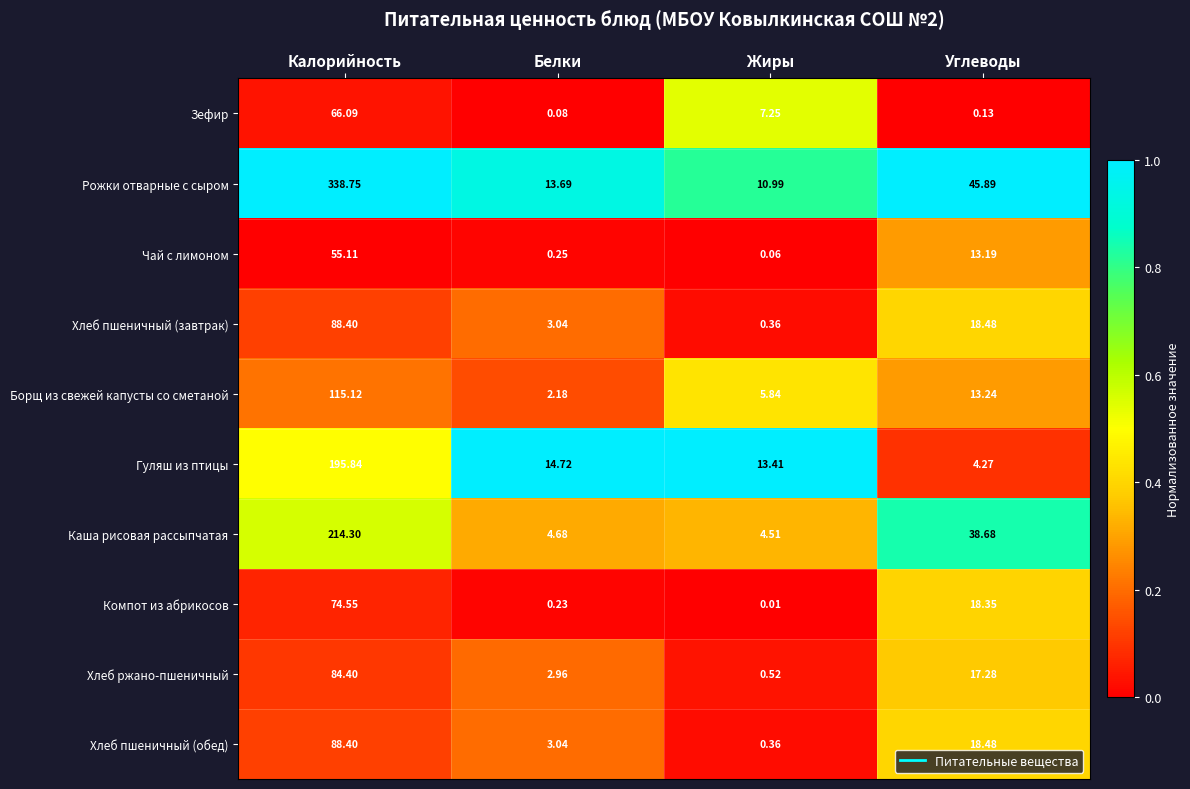

Which label corresponds to the largest value in the chart?

Калорийность